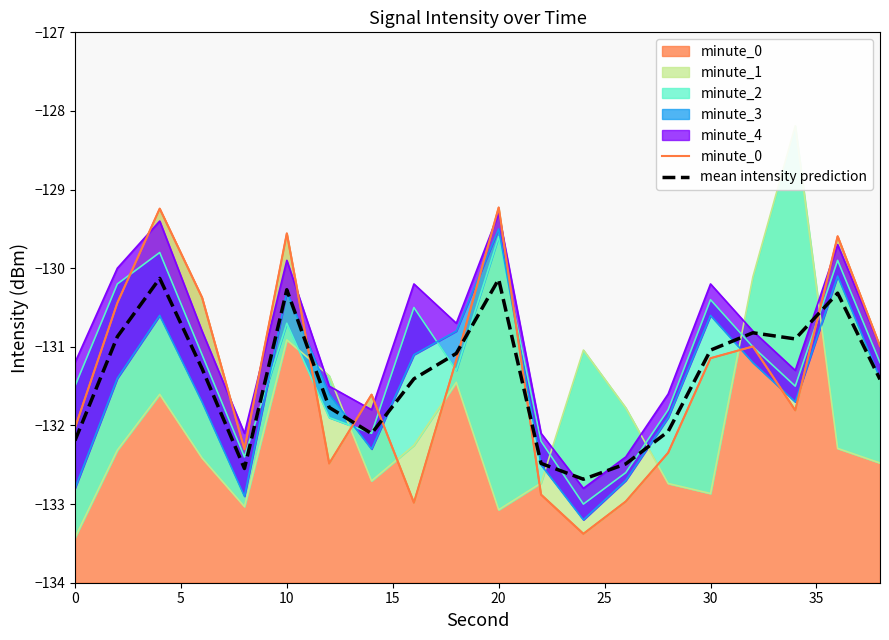

True or false: mean intensity prediction and minute_0 cross at least once.

True